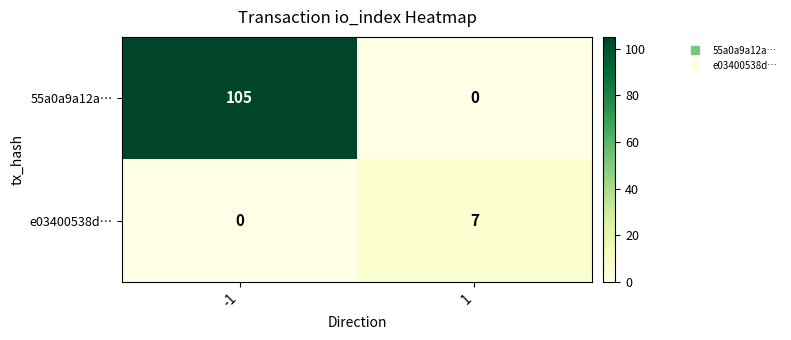

What is the difference between the highest and lowest values at 1?

7